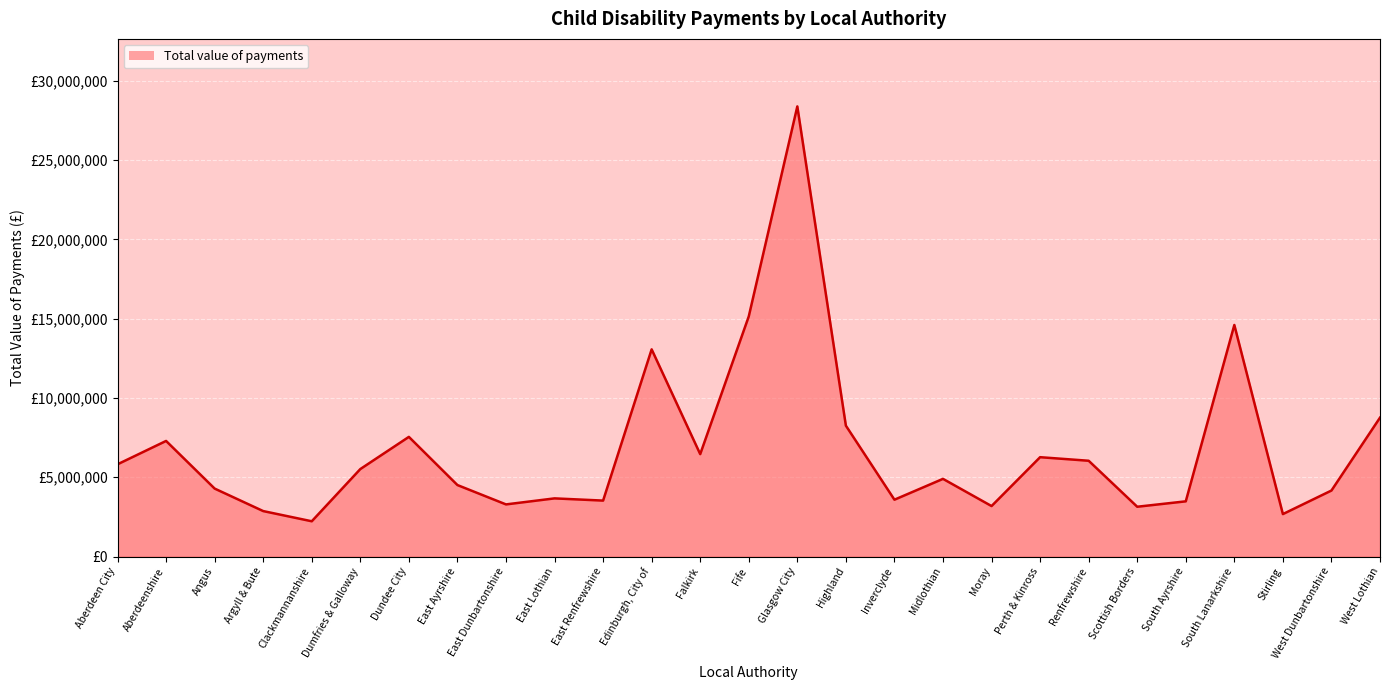

True or false: the data shows 3706572 at Stirling.

False